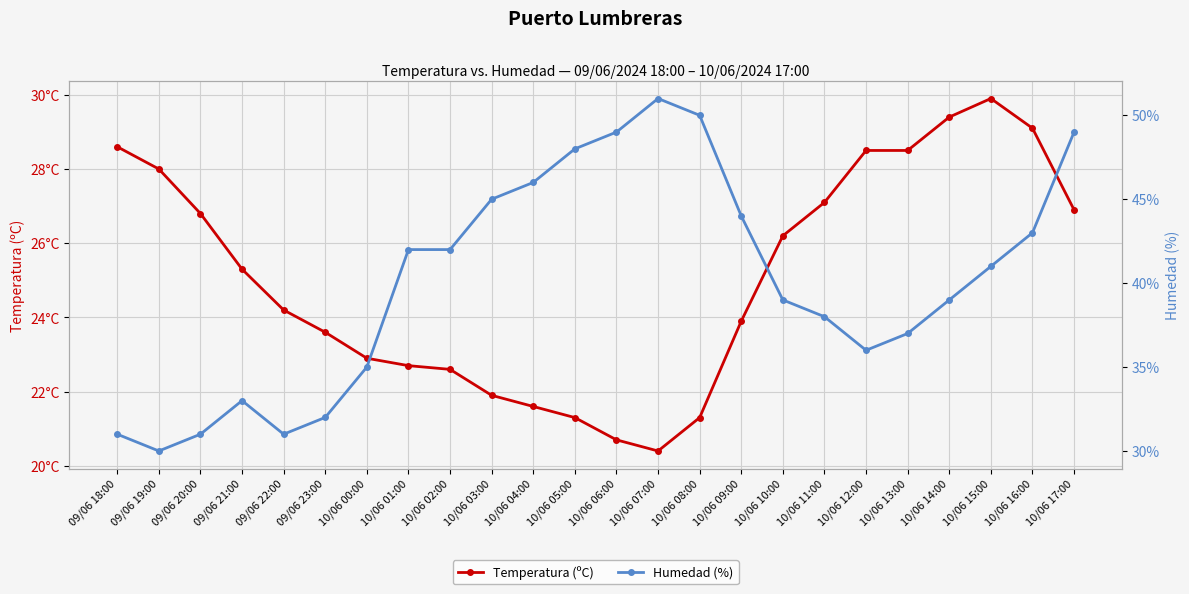

What are all the series names shown in the legend?

Temperatura (ºC), Humedad (%)